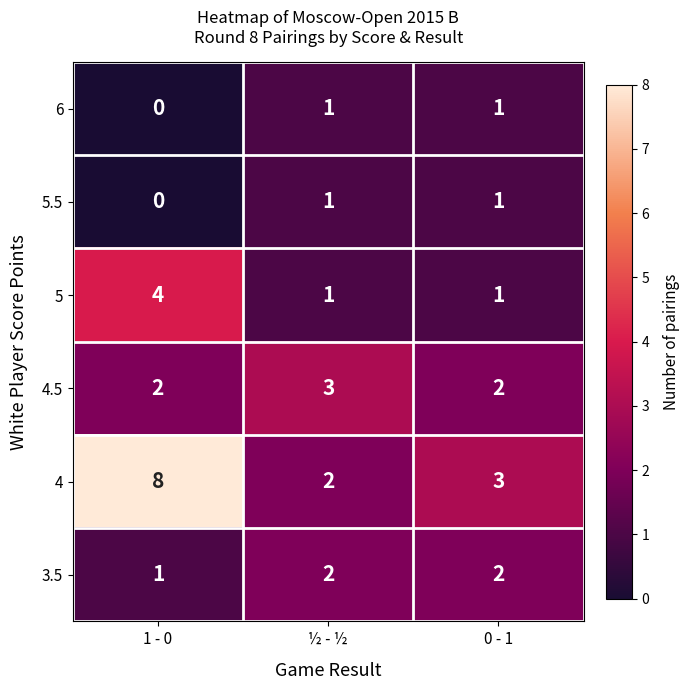

What is the maximum value shown in the chart?

8